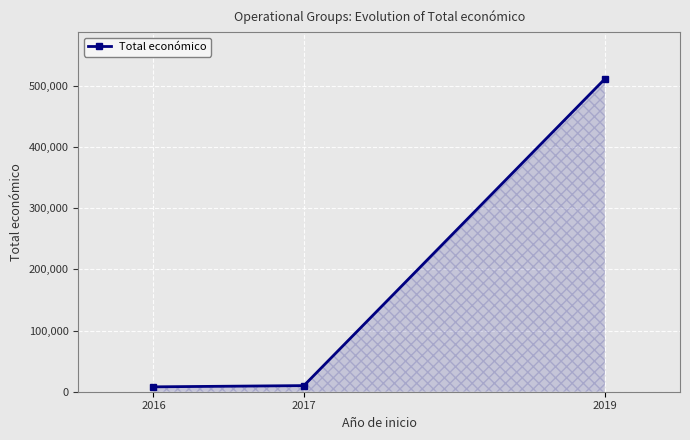

What is the average value?

176342